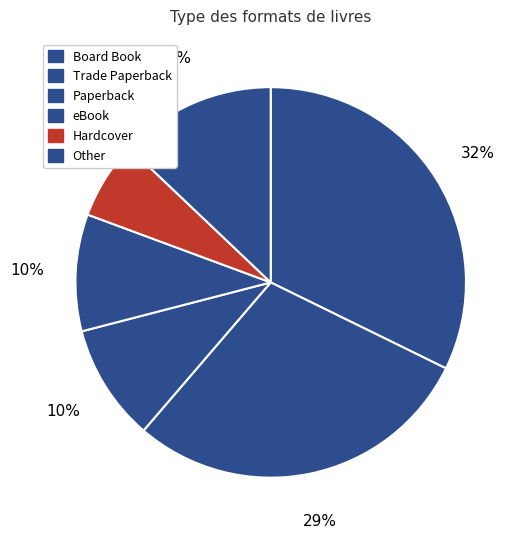

What is the ratio of the value at eBook to the value at Paperback?

1.0